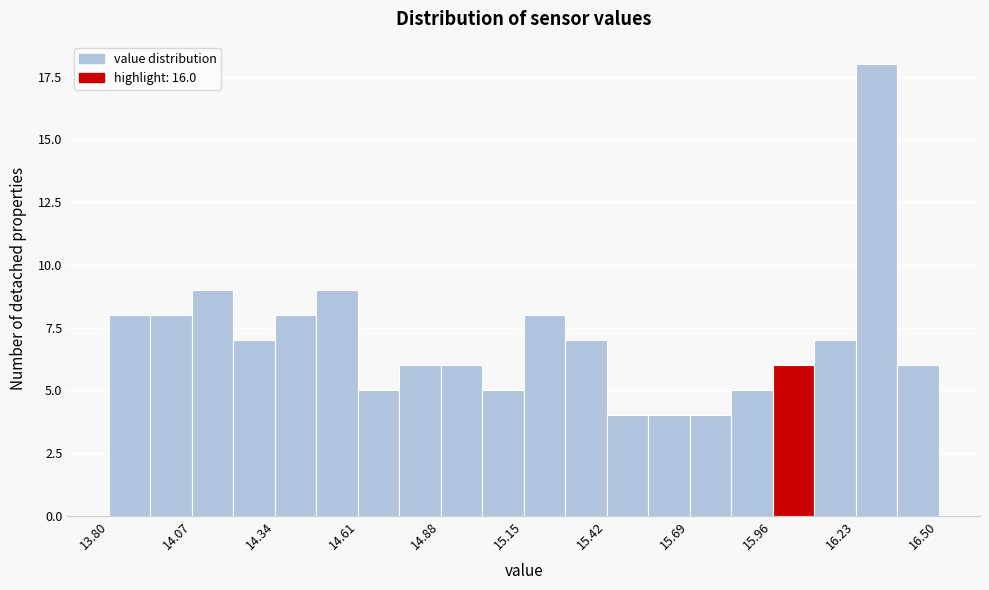

Read against the x-axis, roughly where is the centre of the tallest bar?

16.30